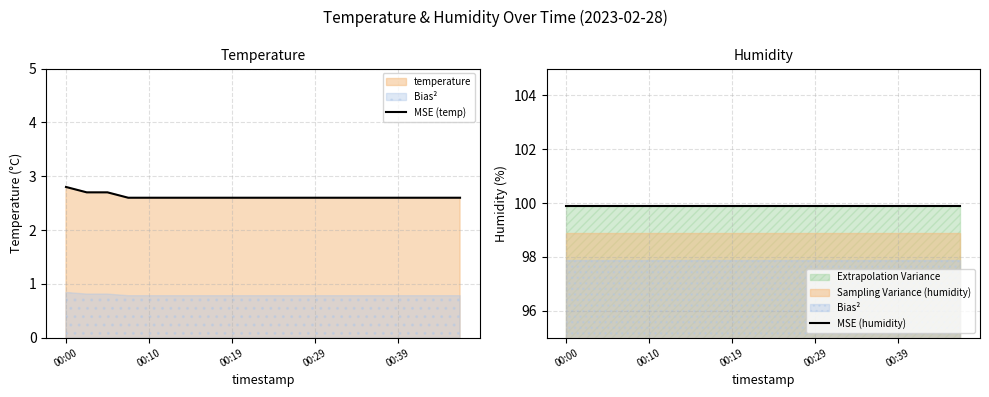

The MSE (humidity) series shows 44.2 at 17. True or false?

False